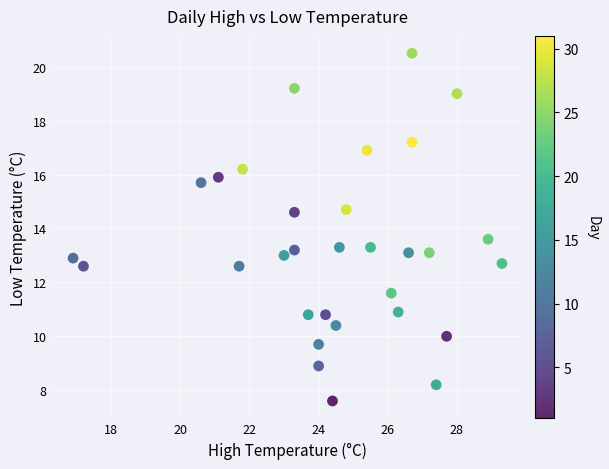

What is the range of X values (max minus min)?

12.4